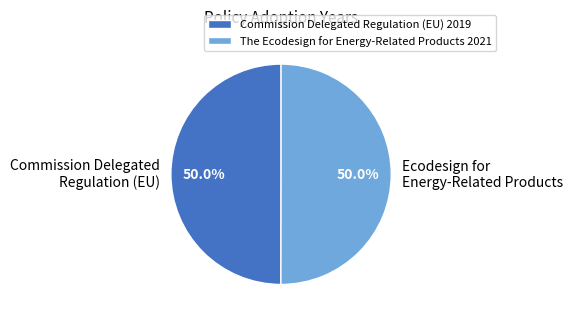

Do Commission Delegated Regulation (EU) 2019 and The Ecodesign for Energy-Related Products 2021 together represent more than half of the pie?

Yes